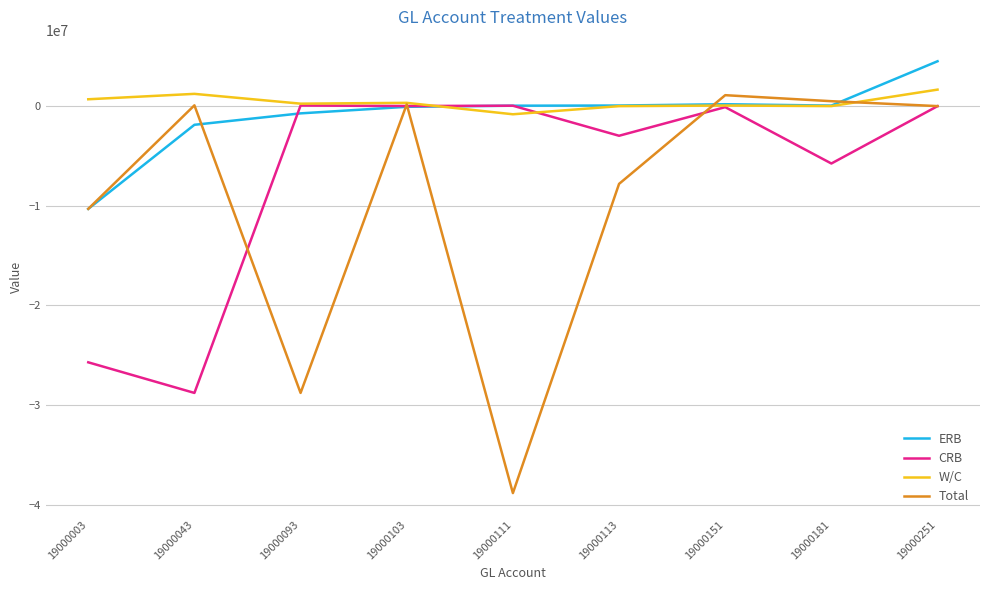

At which category is the sum across all series the highest?

19000251